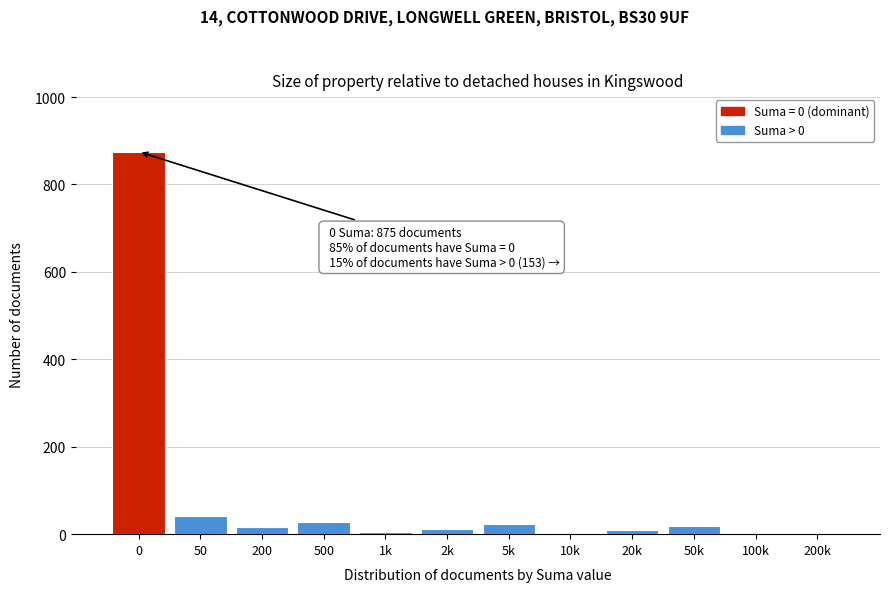

The chart shows a value of 595 at 200k. True or false?

False